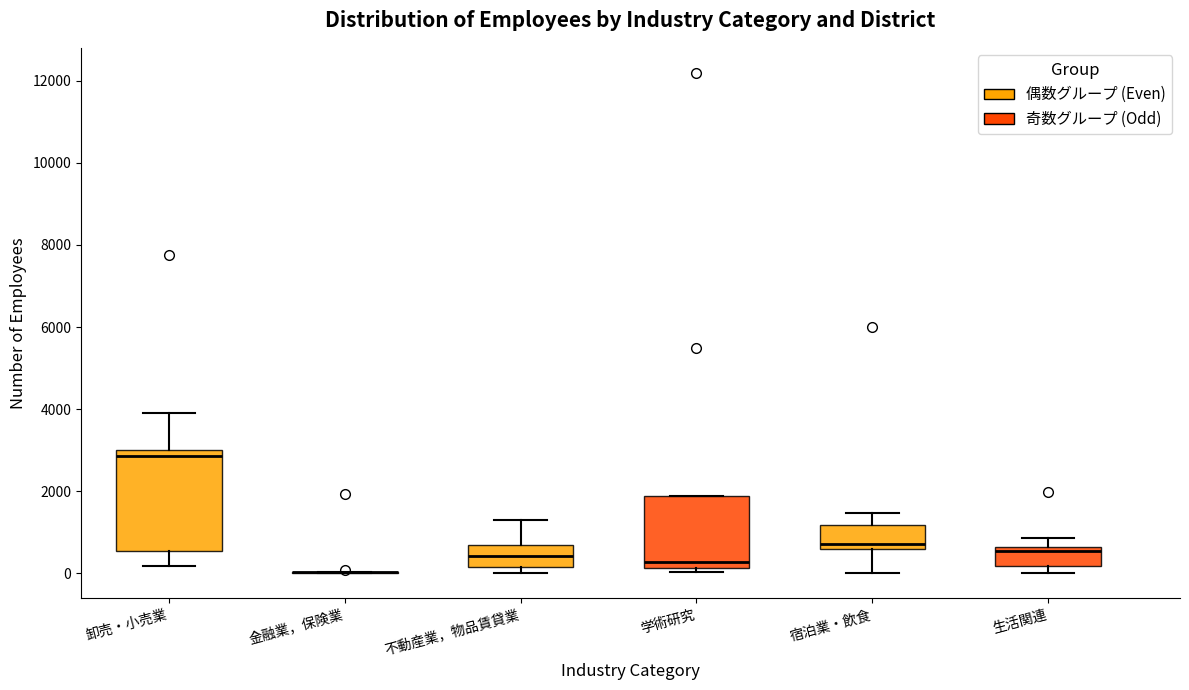

Reading left to right, read every box against the y-axis: the position of its median line, the range the box covers, and the ends of its whiskers. The values are not printed on the chart, so give them approximately, as read against the axis.

卸売・小売業: median 2800, box 600 to 3000, whiskers 200 to 4000
金融業，保険業: box collapsed to a line at 0, whiskers 0 to 0
不動産業，物品賃貸業: median 400, box 200 to 600, whiskers 0 to 1400
学術研究: median 200 (just above the box's lower edge), box 200 to 1800, whiskers 0 to 1800
宿泊業・飲食: median 800, box 600 to 1200, whiskers 0 to 1400
生活関連: median 600 (just below the box's upper edge), box 200 to 600, whiskers 0 to 800